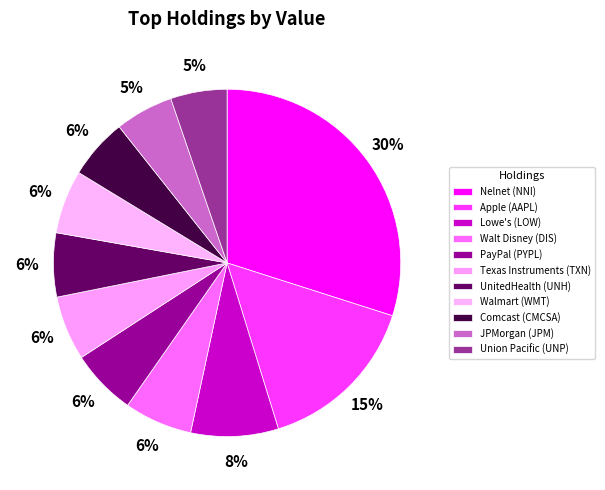

Which category has the biggest portion of the pie?

Nelnet (NNI)